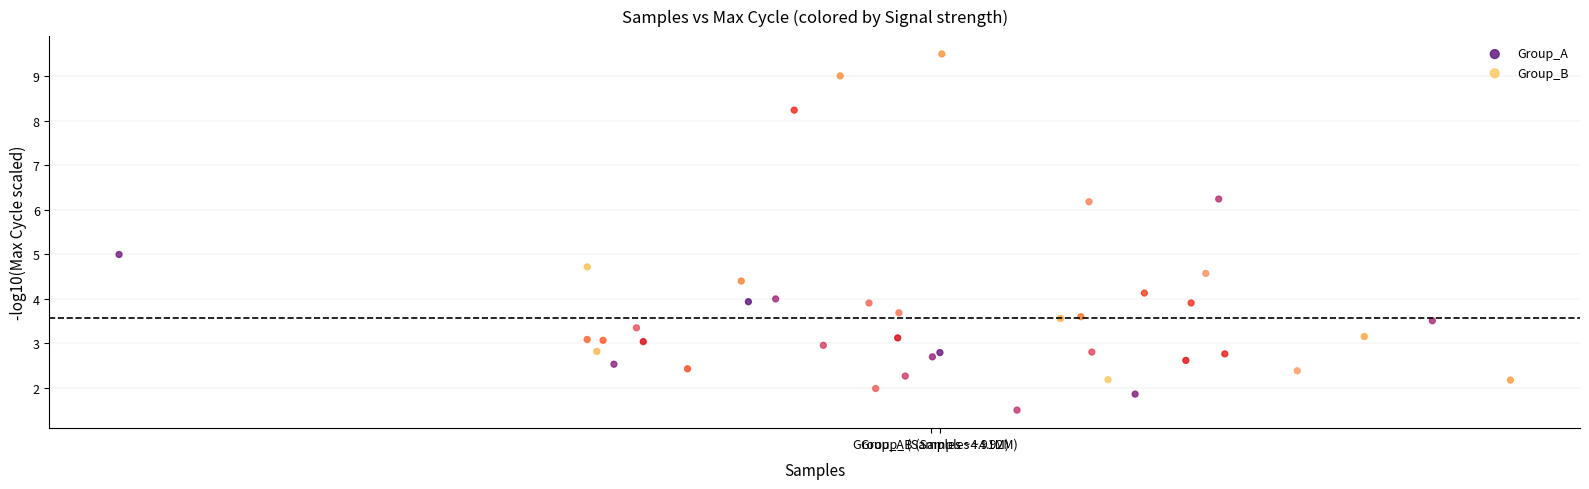

Which series has the widest spread of Y values?

Group_B